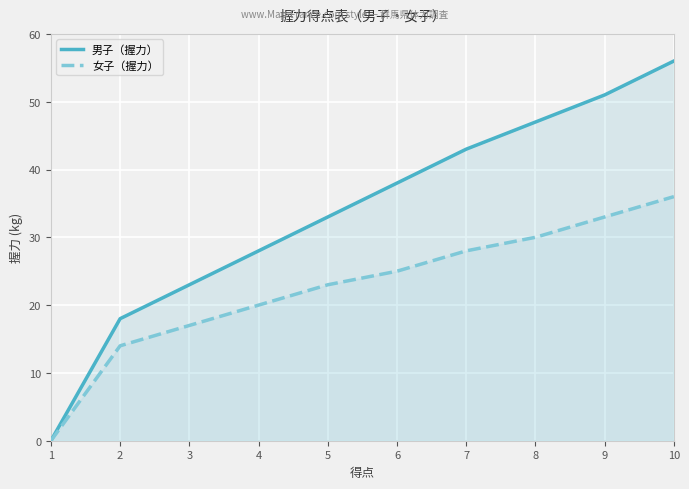

What is the spread (max minus min) of values at 5?

10